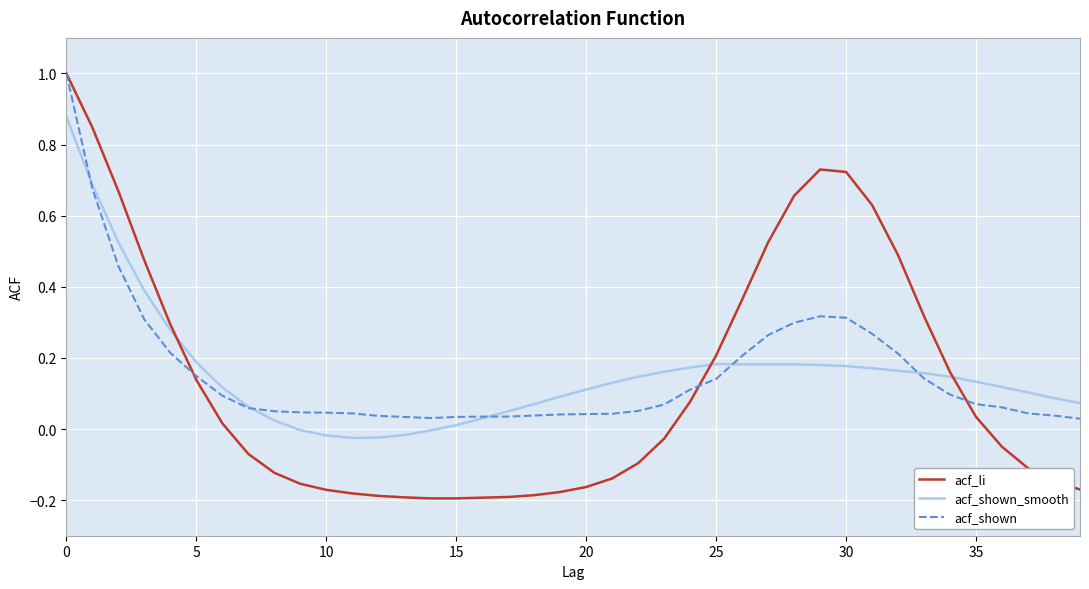

Which series has the largest range (max minus min)?

acf_li